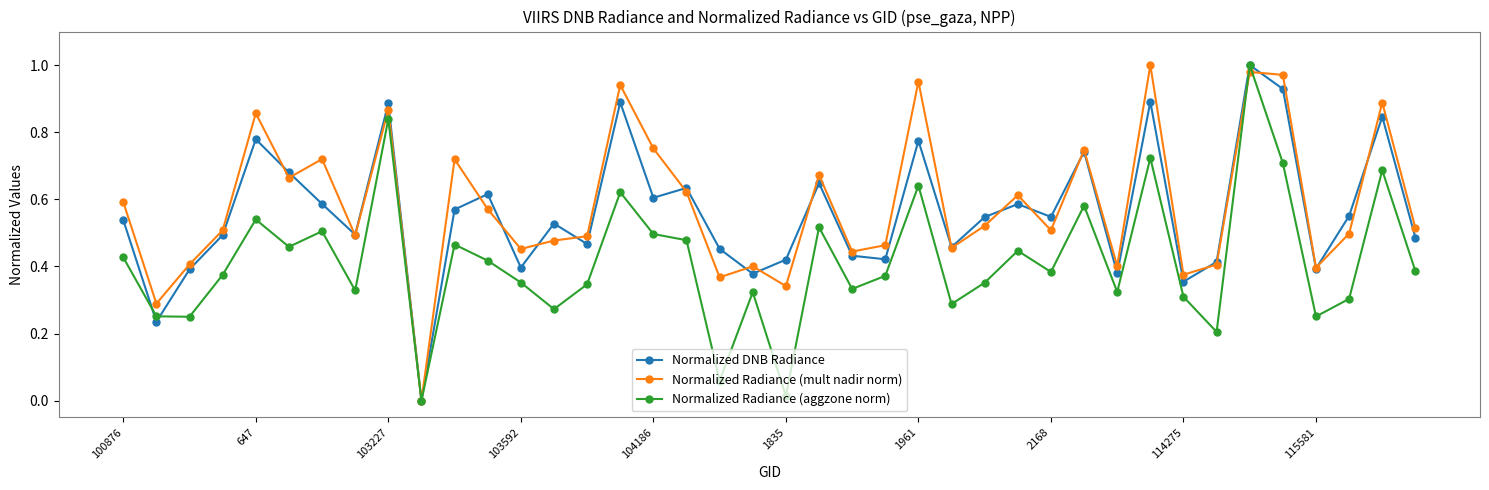

True or false: Normalized Radiance (aggzone norm) has more than 1 points higher than both neighbors.

True